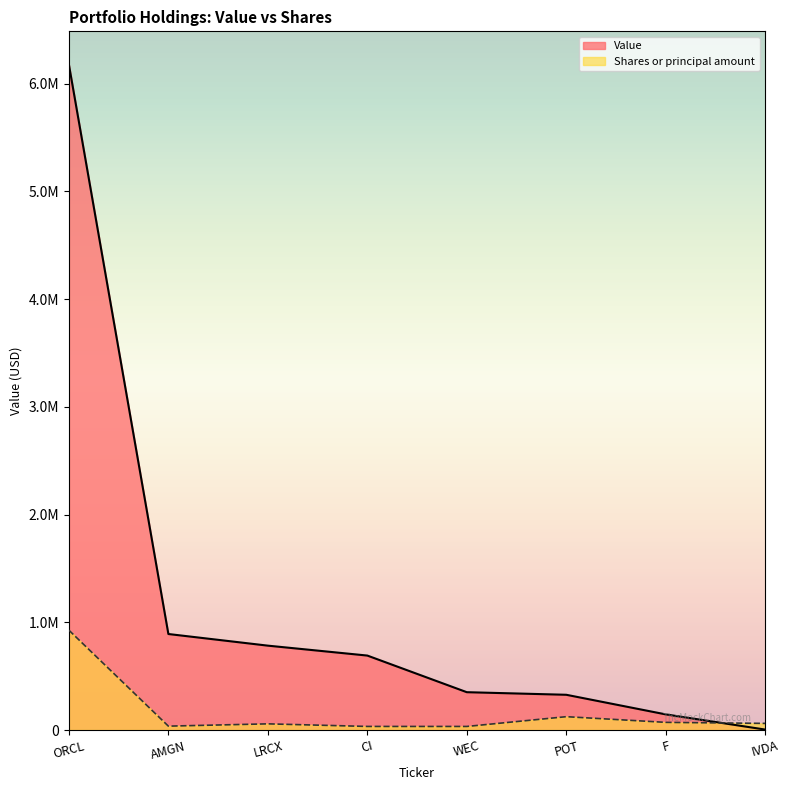

The Value series shows 222987.1 at F. True or false?

False